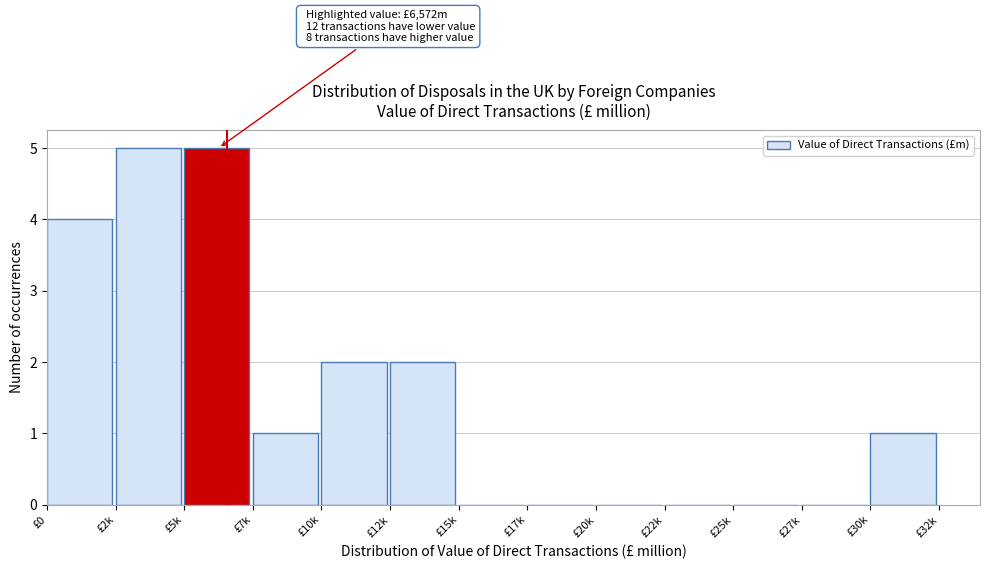

Reading left to right, transcribe all the data shown in this chart.

£0=4	£2k=5	£5k=5	£7k=1	£10k=2	£12k=2	£15k=0	£17k=0	£20k=0	£22k=0	£25k=0	£27k=0	£30k=1